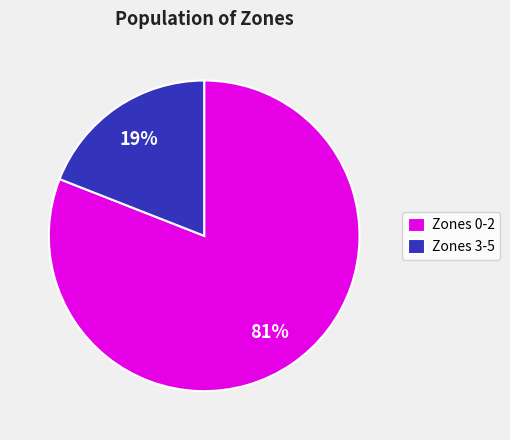

To the nearest percent, what is the average slice percentage?

50%